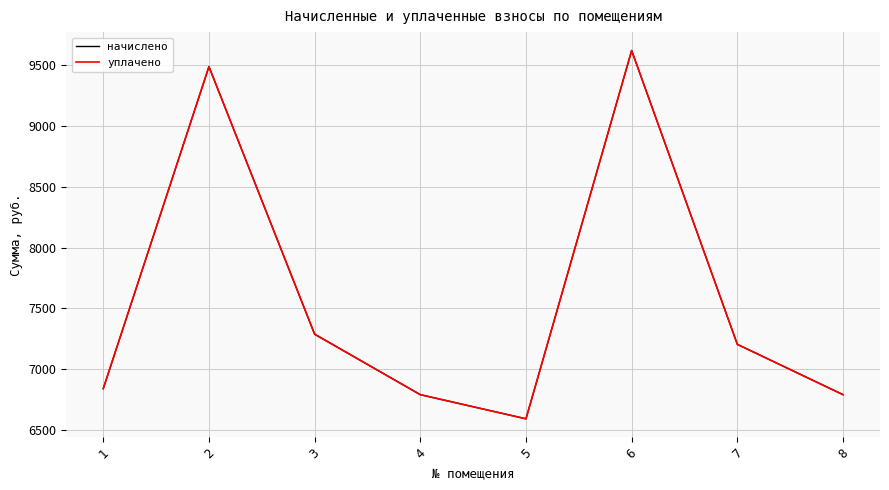

At which label is начислено closest to 8106?

3